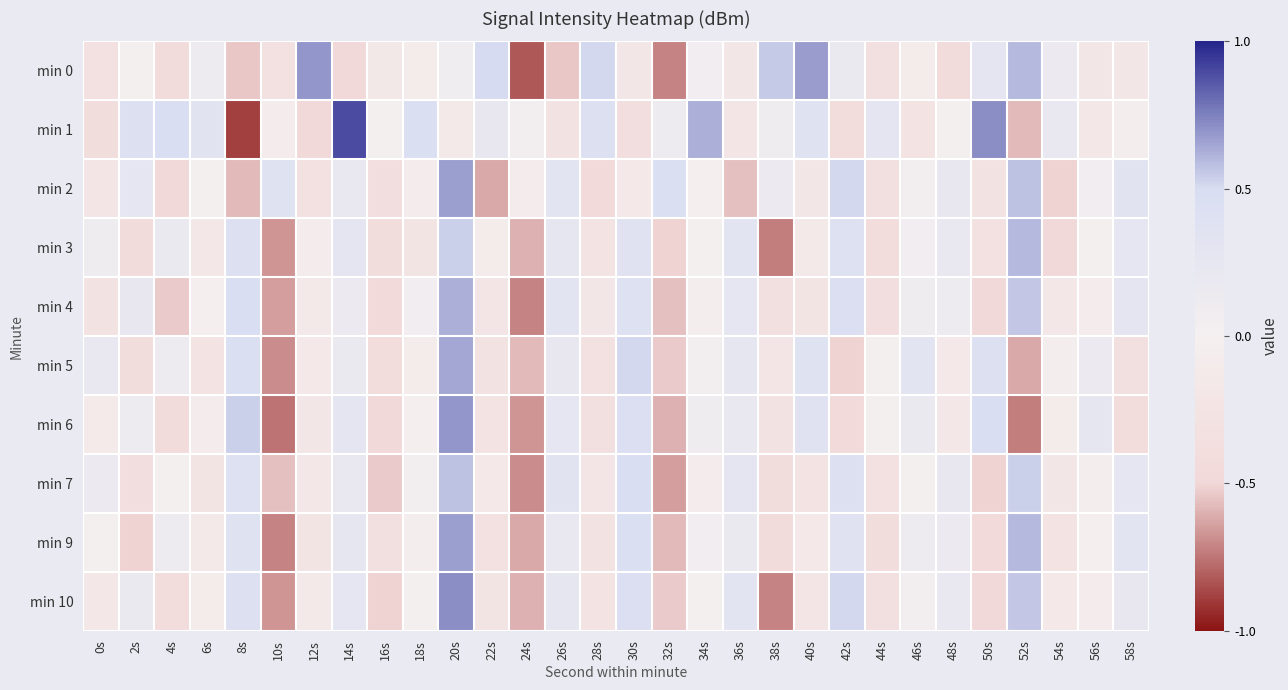

Reading left to right, transcribe all the data shown in this chart.

min 0: 0s=-0.3	2s=-0.0	4s=-0.4	6s=0.1	8s=-0.5	10s=-0.3	12s=0.7	14s=-0.5	16s=-0.2	18s=-0.1	20s=0.1	22s=0.5	24s=-0.8	26s=-0.5	28s=0.5	30s=-0.2	32s=-0.7	34s=0.1	36s=-0.2	38s=0.6	40s=0.7	42s=0.2	44s=-0.4	46s=-0.1	48s=-0.4	50s=0.3	52s=0.6	54s=0.1	56s=-0.2	58s=-0.2
min 1: 0s=-0.4	2s=0.4	4s=0.5	6s=0.3	8s=-0.9	10s=-0.1	12s=-0.5	14s=0.9	16s=0.0	18s=0.5	20s=-0.1	22s=0.2	24s=0.0	26s=-0.3	28s=0.4	30s=-0.4	32s=0.1	34s=0.6	36s=-0.2	38s=0.1	40s=0.4	42s=-0.4	44s=0.3	46s=-0.3	48s=0.0	50s=0.7	52s=-0.6	54s=0.2	56s=-0.2	58s=-0.0
min 2: 0s=-0.2	2s=0.3	4s=-0.5	6s=0.0	8s=-0.6	10s=0.4	12s=-0.3	14s=0.2	16s=-0.4	18s=-0.1	20s=0.7	22s=-0.6	24s=-0.1	26s=0.3	28s=-0.5	30s=-0.2	32s=0.5	34s=-0.0	36s=-0.6	38s=0.2	40s=-0.2	42s=0.5	44s=-0.4	46s=0.0	48s=0.2	50s=-0.3	52s=0.6	54s=-0.5	56s=0.1	58s=0.3
min 3: 0s=0.1	2s=-0.4	4s=0.2	6s=-0.2	8s=0.4	10s=-0.7	12s=-0.1	14s=0.3	16s=-0.4	18s=-0.2	20s=0.5	22s=-0.1	24s=-0.6	26s=0.2	28s=-0.3	30s=0.4	32s=-0.5	34s=0.0	36s=0.3	38s=-0.7	40s=-0.1	42s=0.4	44s=-0.4	46s=0.1	48s=0.2	50s=-0.3	52s=0.6	54s=-0.5	56s=0.0	58s=0.3
min 4: 0s=-0.3	2s=0.2	4s=-0.5	6s=-0.0	8s=0.5	10s=-0.6	12s=-0.1	14s=0.2	16s=-0.5	18s=0.1	20s=0.6	22s=-0.2	24s=-0.7	26s=0.3	28s=-0.2	30s=0.4	32s=-0.6	34s=-0.0	36s=0.3	38s=-0.4	40s=-0.2	42s=0.4	44s=-0.4	46s=0.1	48s=0.1	50s=-0.5	52s=0.6	54s=-0.2	56s=-0.1	58s=0.3
min 5: 0s=0.2	2s=-0.4	4s=0.1	6s=-0.3	8s=0.5	10s=-0.7	12s=-0.2	14s=0.2	16s=-0.4	18s=-0.1	20s=0.6	22s=-0.3	24s=-0.6	26s=0.2	28s=-0.3	30s=0.5	32s=-0.5	34s=0.0	36s=0.2	38s=-0.2	40s=0.4	42s=-0.5	44s=0.0	46s=0.3	48s=-0.2	50s=0.4	52s=-0.6	54s=-0.0	56s=0.2	58s=-0.4
min 6: 0s=-0.1	2s=0.1	4s=-0.4	6s=-0.1	8s=0.5	10s=-0.8	12s=-0.2	14s=0.3	16s=-0.5	18s=-0.0	20s=0.7	22s=-0.3	24s=-0.7	26s=0.3	28s=-0.4	30s=0.4	32s=-0.6	34s=0.1	36s=0.2	38s=-0.3	40s=0.4	42s=-0.5	44s=0.0	46s=0.2	48s=-0.2	50s=0.5	52s=-0.7	54s=-0.1	56s=0.2	58s=-0.4
min 7: 0s=0.2	2s=-0.4	4s=0.0	6s=-0.2	8s=0.4	10s=-0.6	12s=-0.2	14s=0.2	16s=-0.5	18s=0.0	20s=0.6	22s=-0.2	24s=-0.7	26s=0.3	28s=-0.2	30s=0.5	32s=-0.6	34s=-0.1	36s=0.3	38s=-0.4	40s=-0.3	42s=0.4	44s=-0.3	46s=0.0	48s=0.2	50s=-0.5	52s=0.5	54s=-0.2	56s=-0.0	58s=0.3
min 9: 0s=0.0	2s=-0.5	4s=0.1	6s=-0.1	8s=0.4	10s=-0.7	12s=-0.2	14s=0.2	16s=-0.4	18s=-0.0	20s=0.7	22s=-0.3	24s=-0.6	26s=0.2	28s=-0.3	30s=0.5	32s=-0.6	34s=0.1	36s=0.2	38s=-0.4	40s=-0.2	42s=0.4	44s=-0.4	46s=0.1	48s=0.2	50s=-0.5	52s=0.6	54s=-0.3	56s=-0.0	58s=0.3
min 10: 0s=-0.2	2s=0.2	4s=-0.4	6s=-0.1	8s=0.4	10s=-0.7	12s=-0.1	14s=0.3	16s=-0.5	18s=0.0	20s=0.7	22s=-0.2	24s=-0.6	26s=0.2	28s=-0.3	30s=0.4	32s=-0.5	34s=0.0	36s=0.3	38s=-0.7	40s=-0.2	42s=0.5	44s=-0.4	46s=0.0	48s=0.2	50s=-0.5	52s=0.6	54s=-0.2	56s=-0.1	58s=0.2